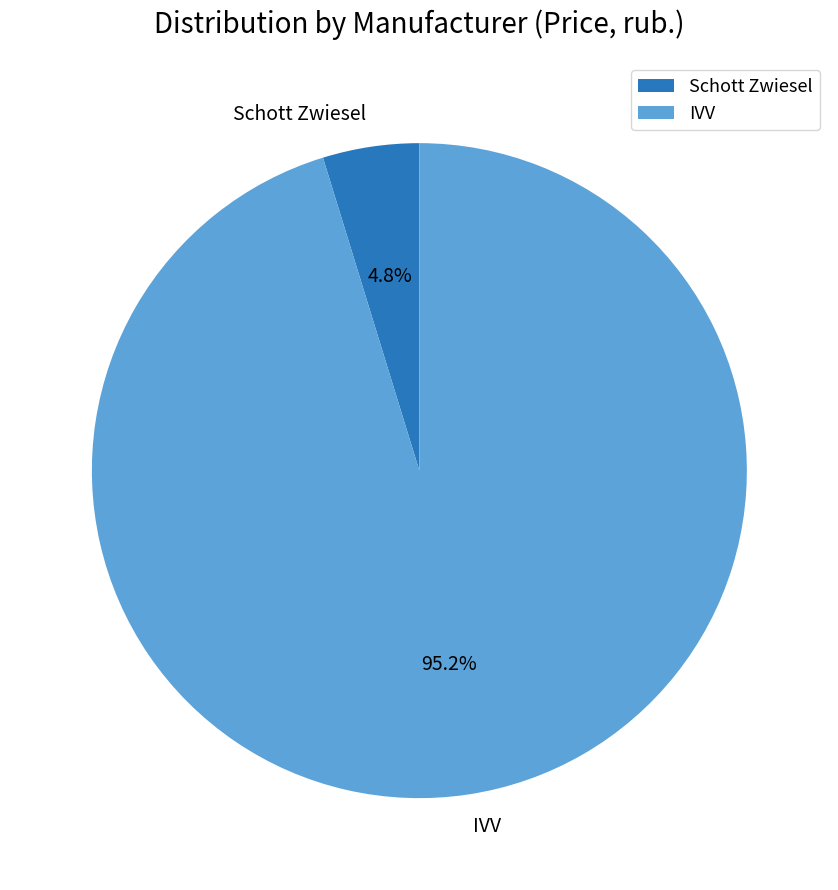

What is the smallest slice in the pie chart?

Schott Zwiesel